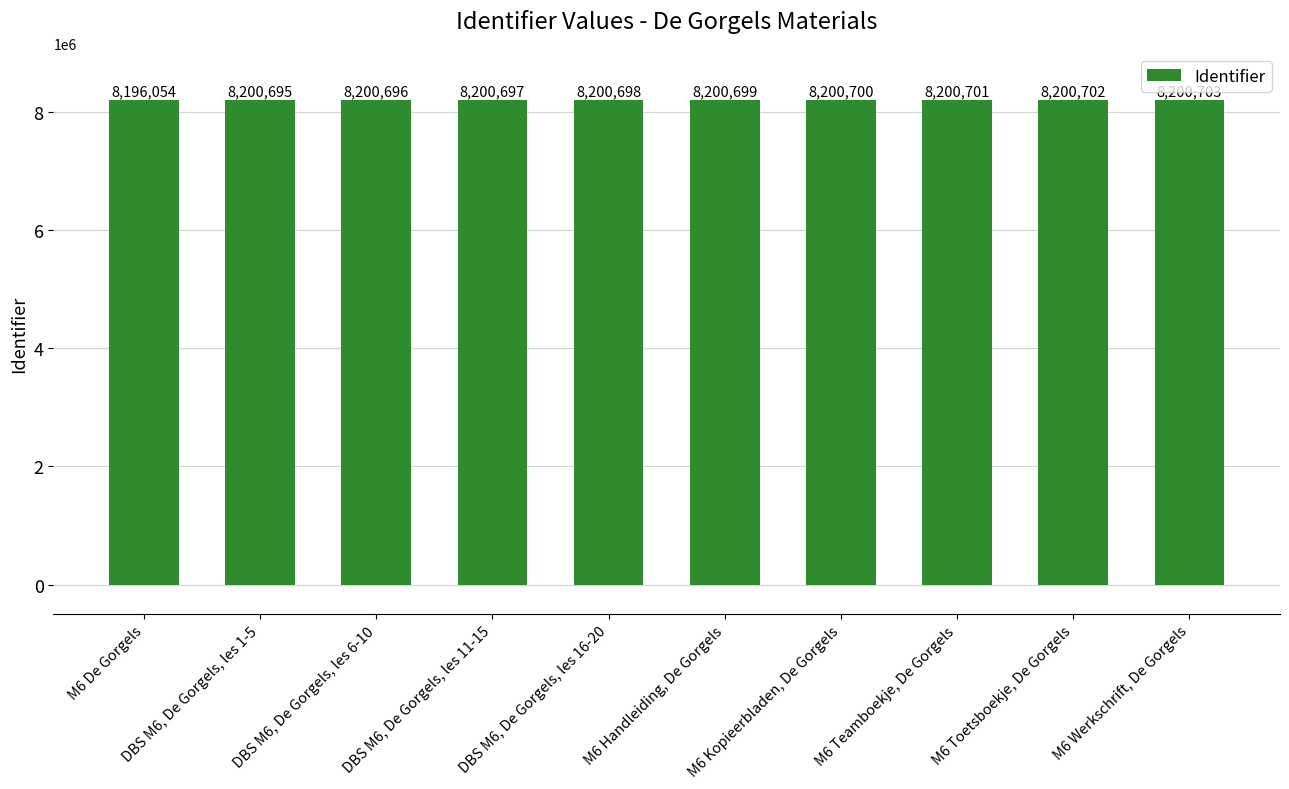

What is the value of the 7th bar from the left?

8200700